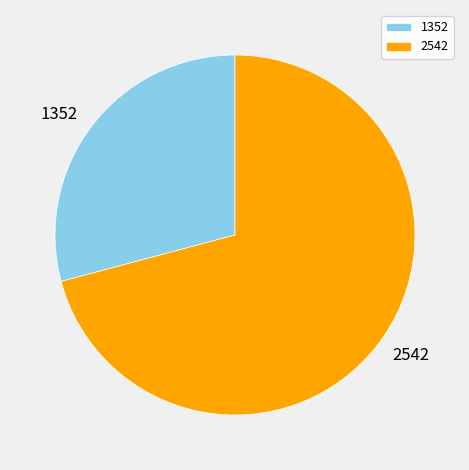

True or false: 2542 accounts for 71% of the total.

True